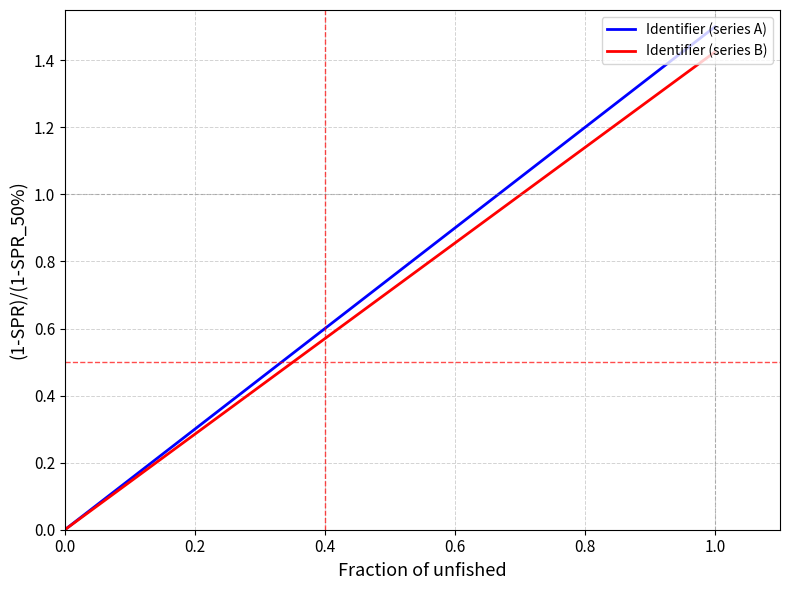

List the series in order of their peak value, highest first.

Identifier (series A), Identifier (series B)